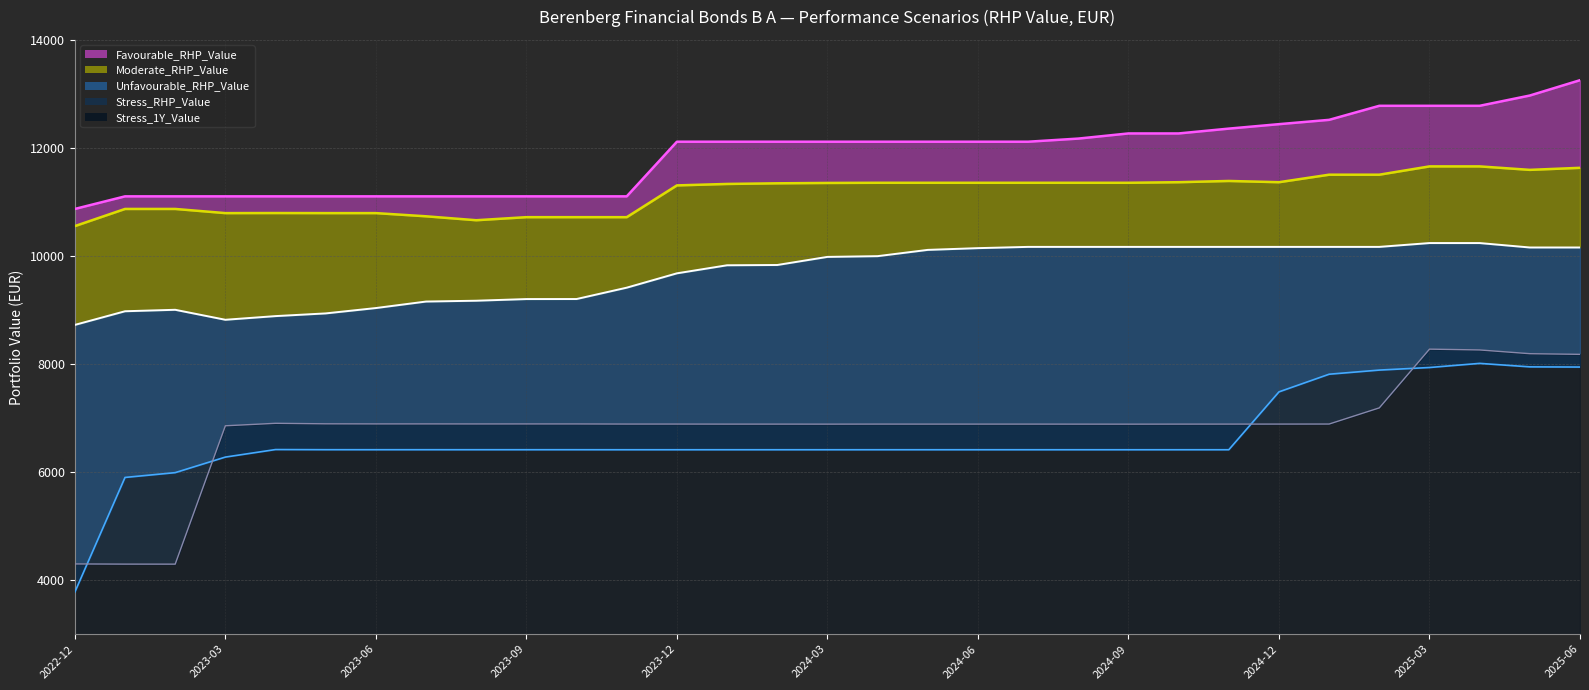

Does the chart display data point markers on the line(s)?

No